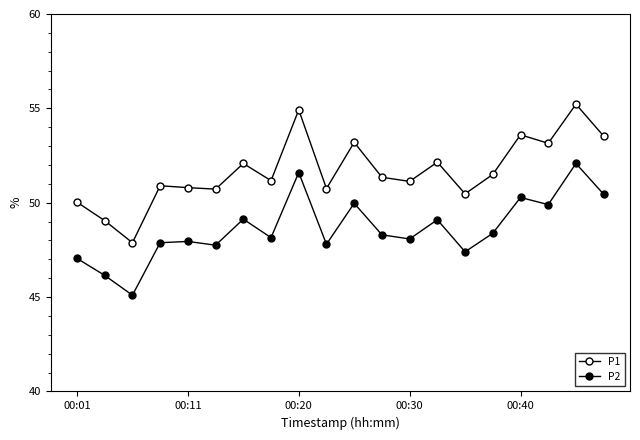

True or false: P1 has more than 2 points higher than both neighbors.

True